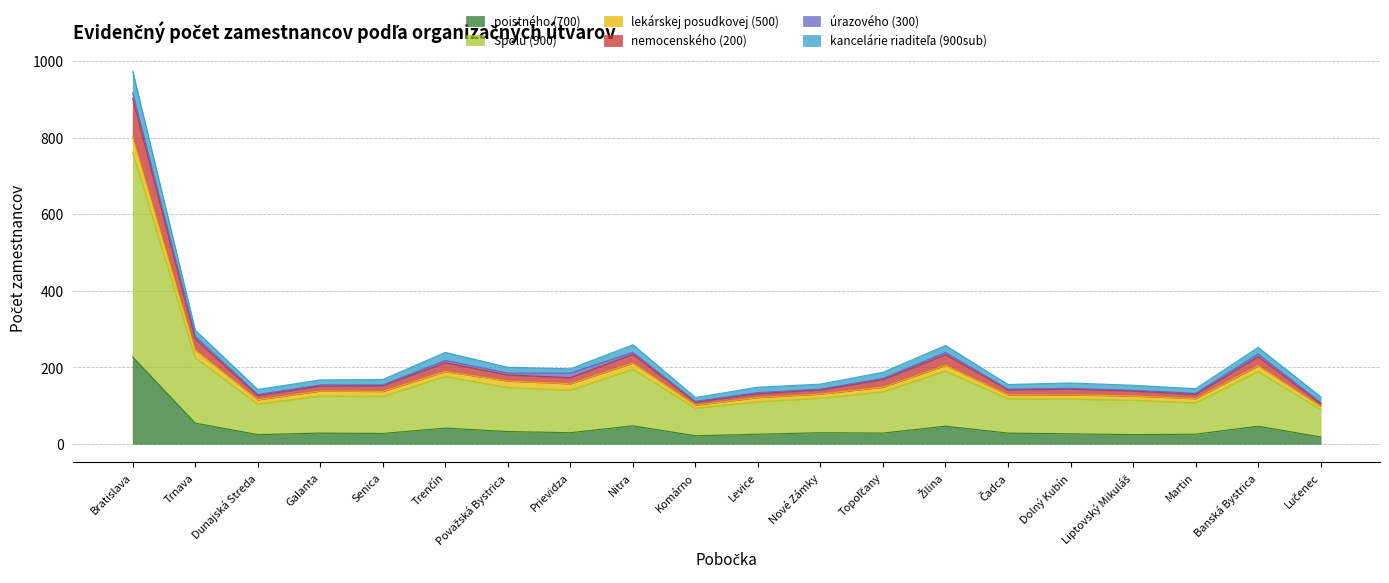

At which category is the sum across all series the highest?

Bratislava